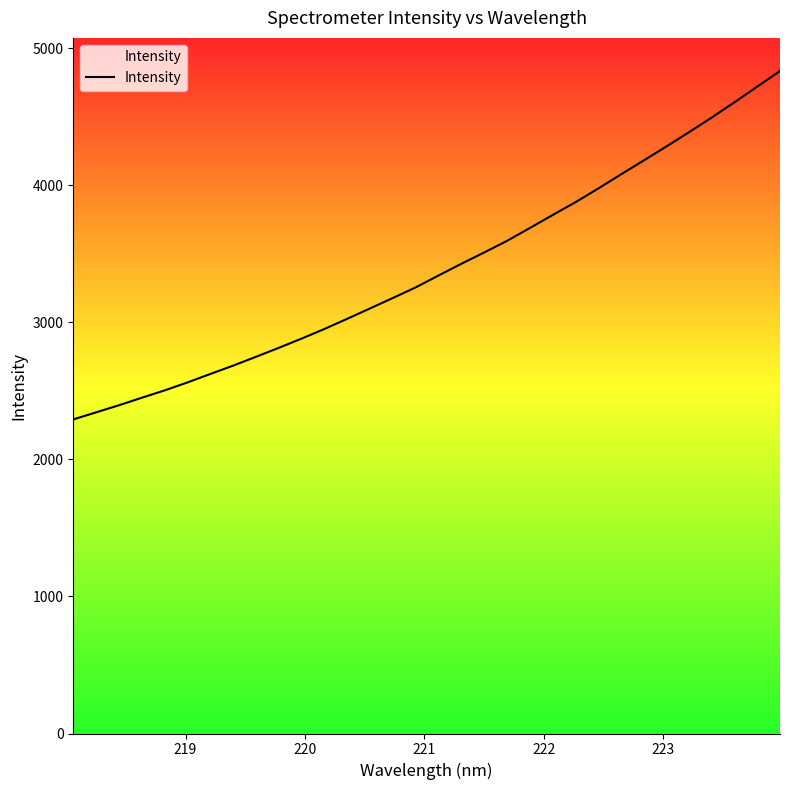

What is the difference between the maximum and minimum values?

2541.2